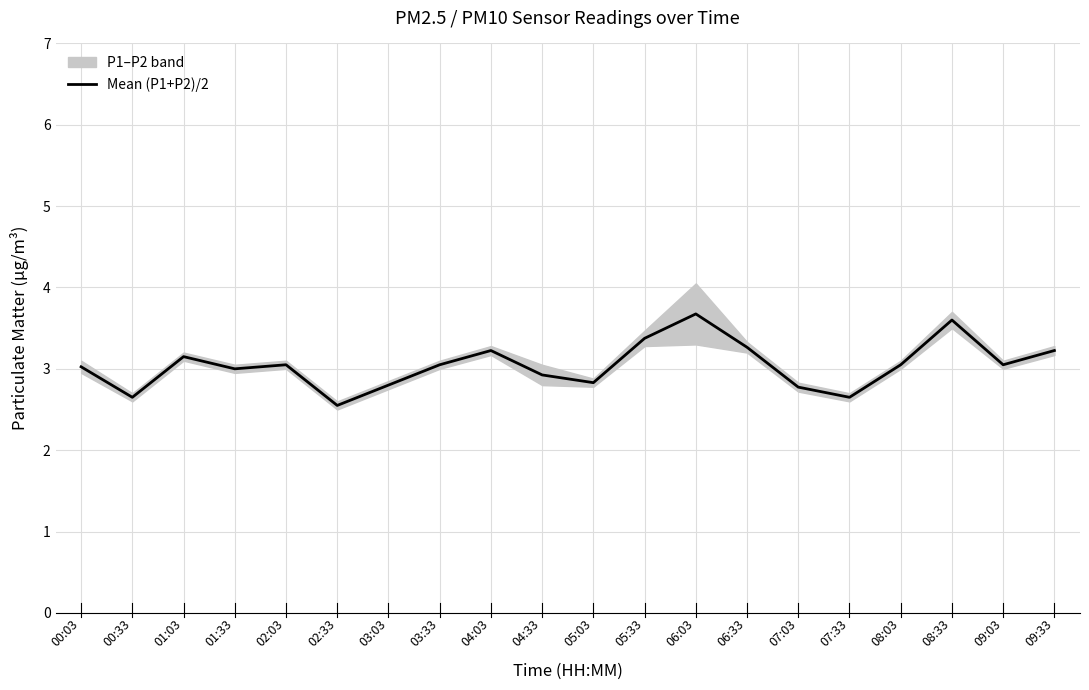

List the labels in order of value, smallest first.

02:33, 00:33, 07:33, 07:03, 03:03, 05:03, 04:33, 01:33, 00:03, 02:03, 03:33, 08:03, 09:03, 01:03, 04:03, 09:33, 06:33, 05:33, 08:33, 06:03